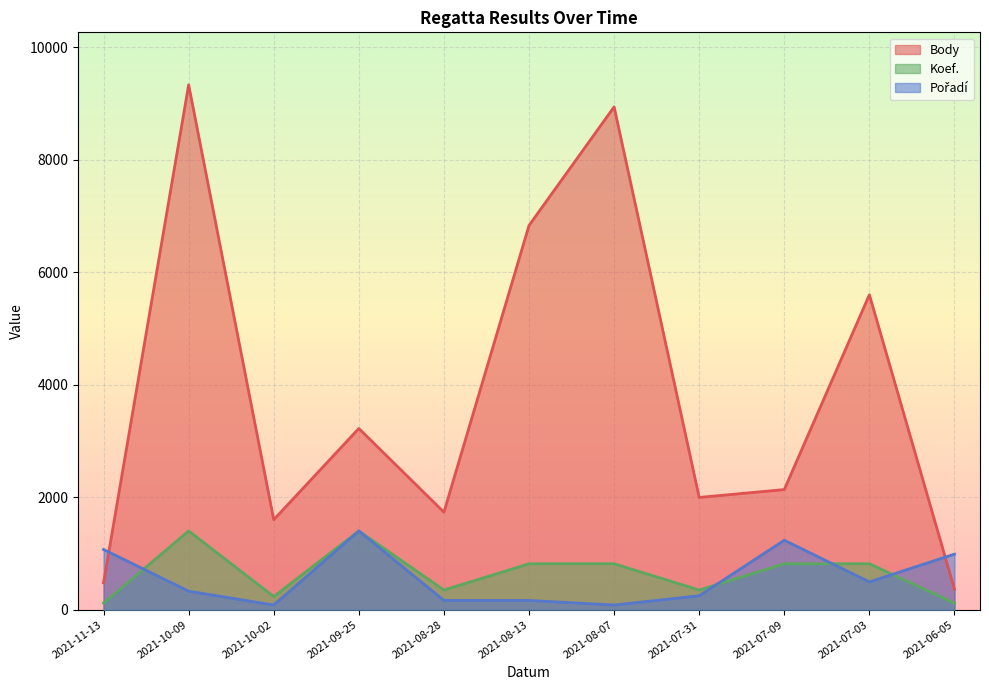

Reading left to right, transcribe all the data shown in this chart.

Body: 478.0	9332.0	1600.0	3222.0	1734.0	6832.0	8940.0	1996.0	2136.0	5600.0	364.0
Koef.: 116.6	1399.8	233.3	1399.8	349.9	816.5	816.5	349.9	816.5	816.5	116.6
Pořadí: 1070.4	329.4	82.3	1399.8	164.7	164.7	82.3	247.0	1235.1	494.0	988.1